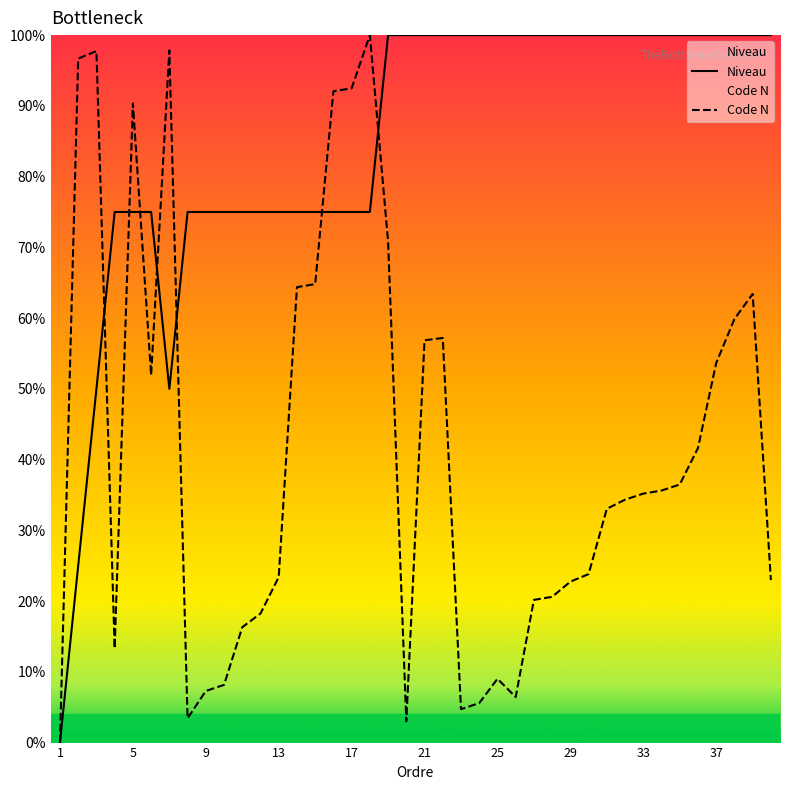

Reading left to right, extract all data points from this chart.

Niveau: 0.0	25.0	50.0	75.0	75.0	75.0	50.0	75.0	75.0	75.0	75.0	75.0	75.0	75.0	75.0	75.0	75.0	75.0	100.0	100.0	100.0	100.0	100.0	100.0	100.0	100.0	100.0	100.0	100.0	100.0	100.0	100.0	100.0	100.0	100.0	100.0	100.0	100.0	100.0	100.0
Code N: 0.0	96.7	97.7	13.3	90.3	51.9	97.9	3.4	7.3	8.2	16.3	18.2	23.4	64.4	64.8	92.1	92.5	100.0	70.8	3.0	56.9	57.2	4.7	5.6	9.0	6.4	20.2	20.6	22.7	23.8	33.0	34.3	35.2	35.6	36.5	41.6	53.6	59.9	63.4	23.0